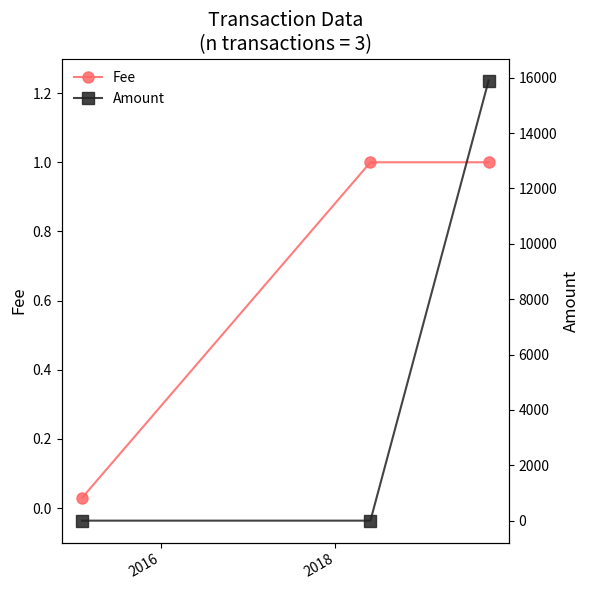

Reading right to left, what are all the values shown in this chart?

Fee: 1.0	1.0	0.0
Amount: 15899.0	0.0	0.0